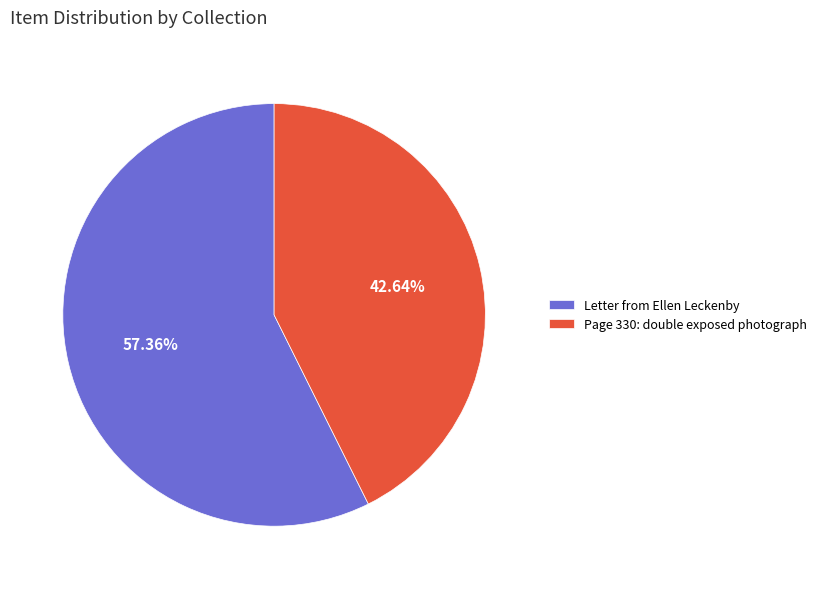

Between Letter from Ellen Leckenby and Page 330: double exposed photograph, which is larger?

Letter from Ellen Leckenby